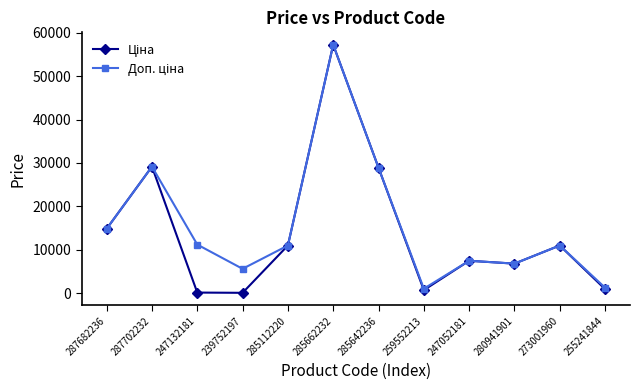

What is the total value across all series at 285662232?

114516.0